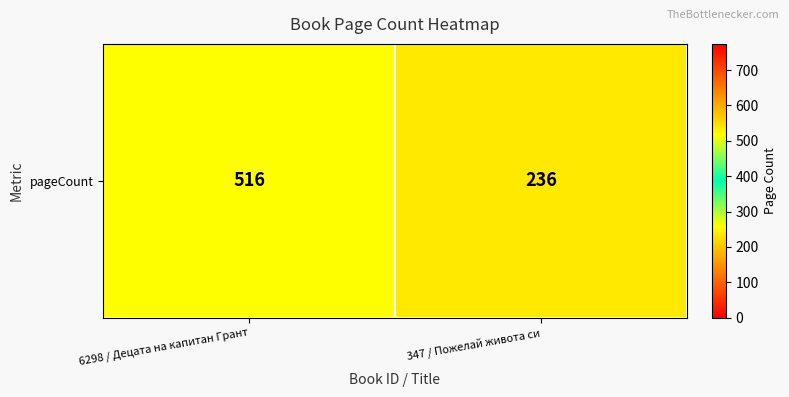

What is the difference between the values at 6298 / Децата на капитан Грант and 347 / Пожелай живота си?

280